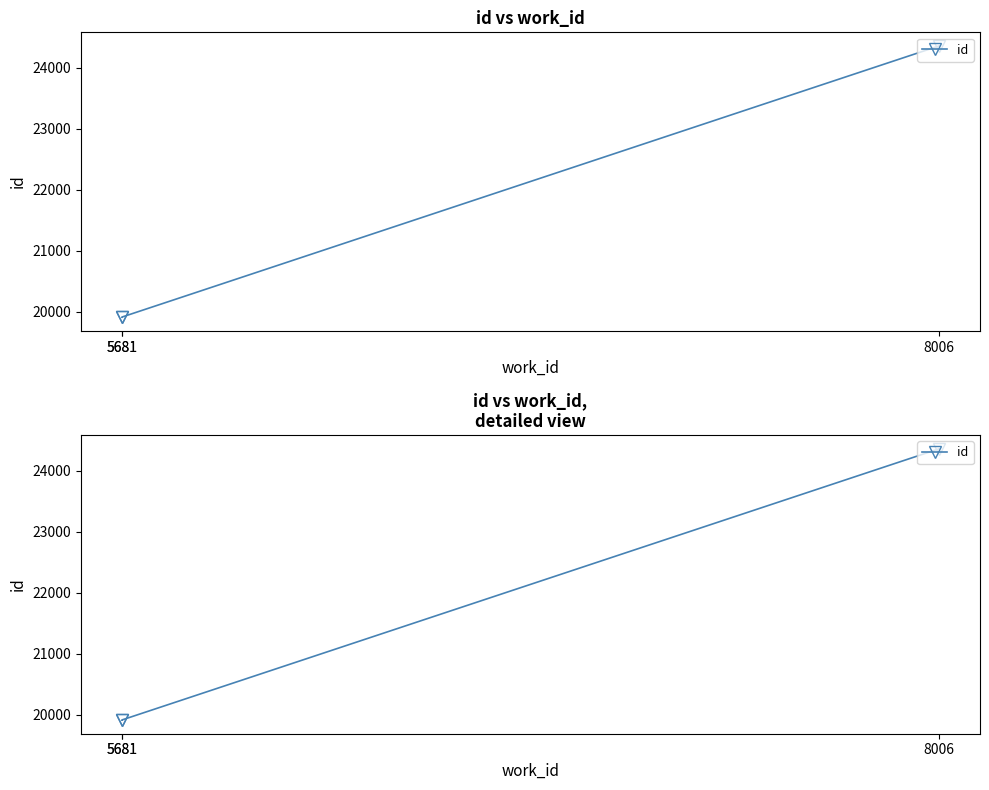

What is the difference between the maximum and minimum values?

4454